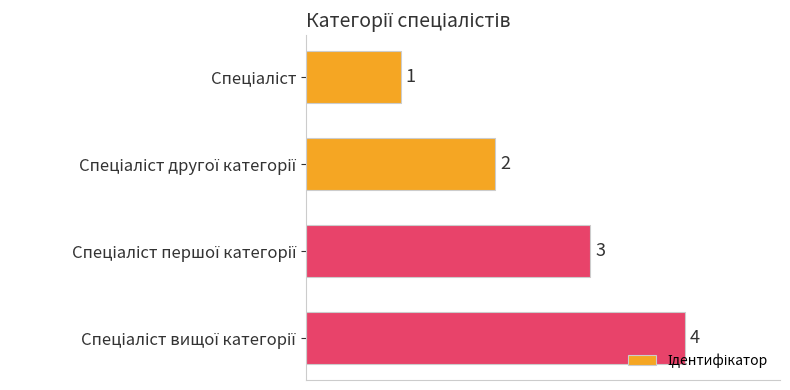

What is the greatest value displayed?

4